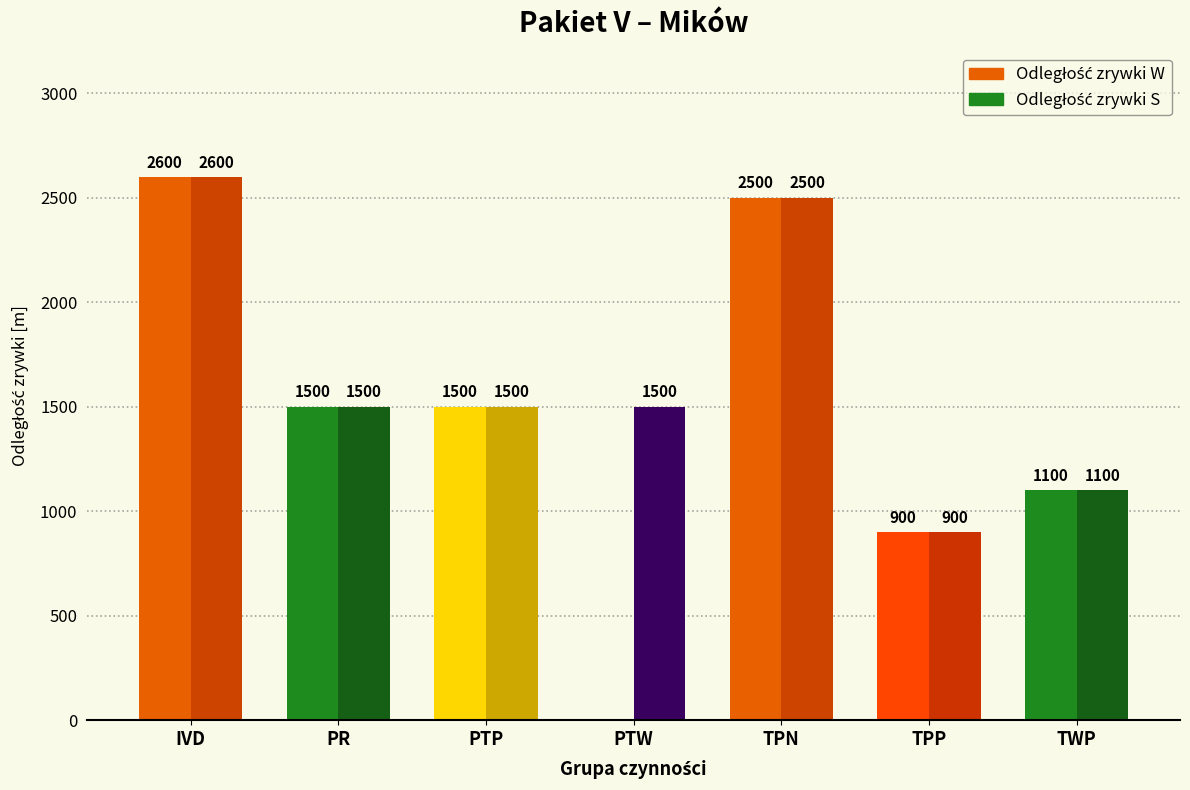

What is the difference between the second highest and minimum values in the Odległość zrywki S series?

1600